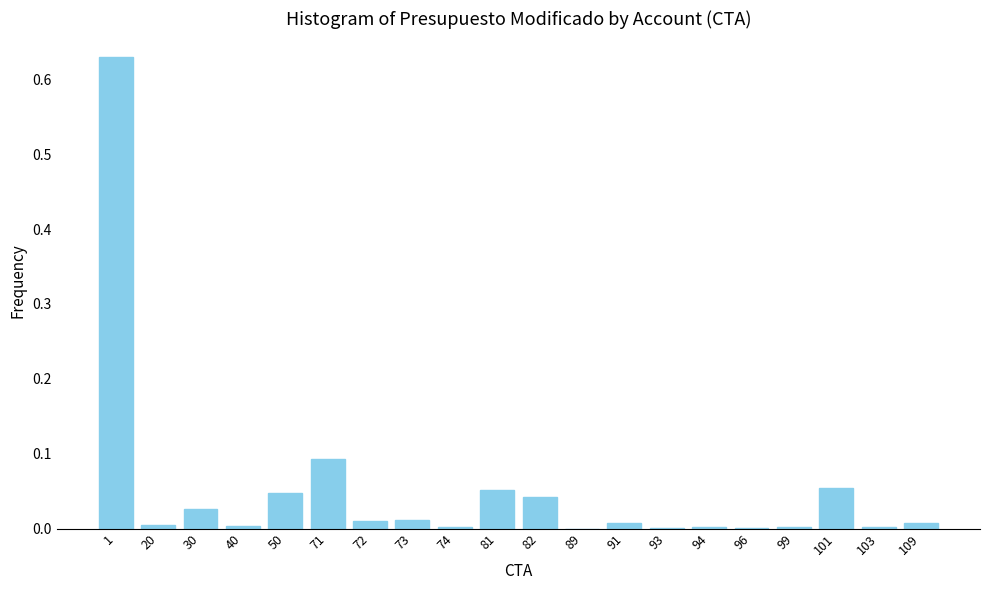

What is the sum of all values?

1.0